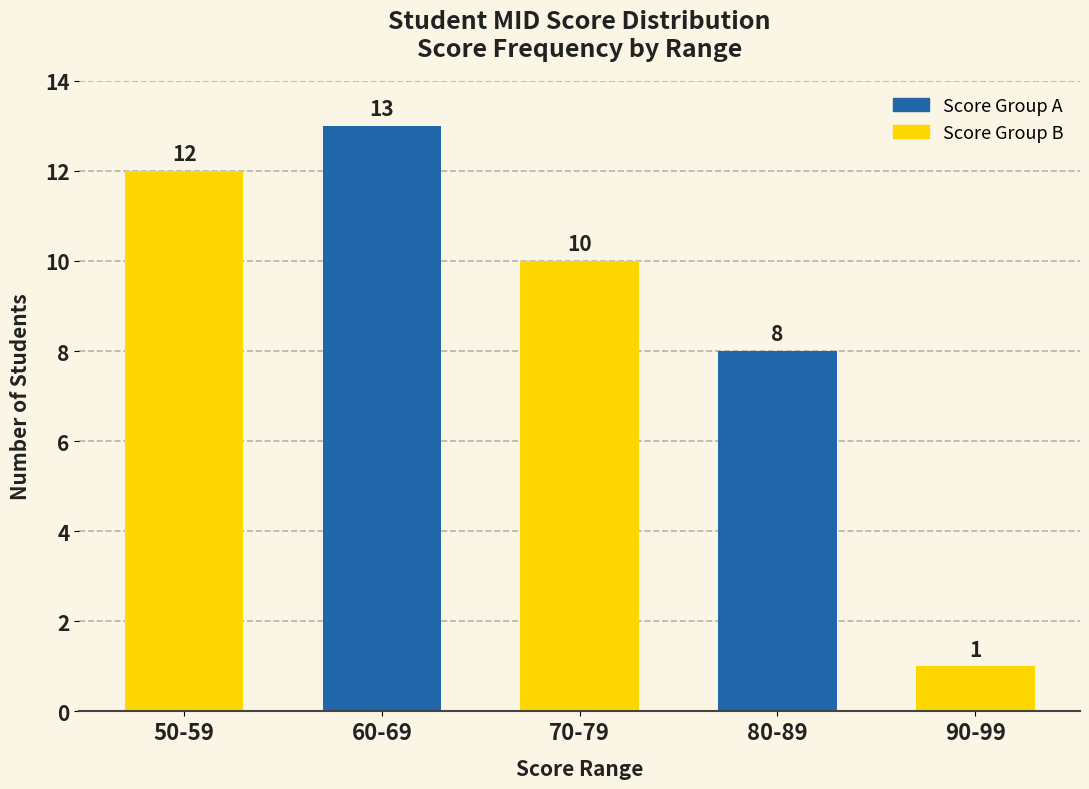

Reading right to left, what are all the values shown in this chart?

1	8	10	13	12